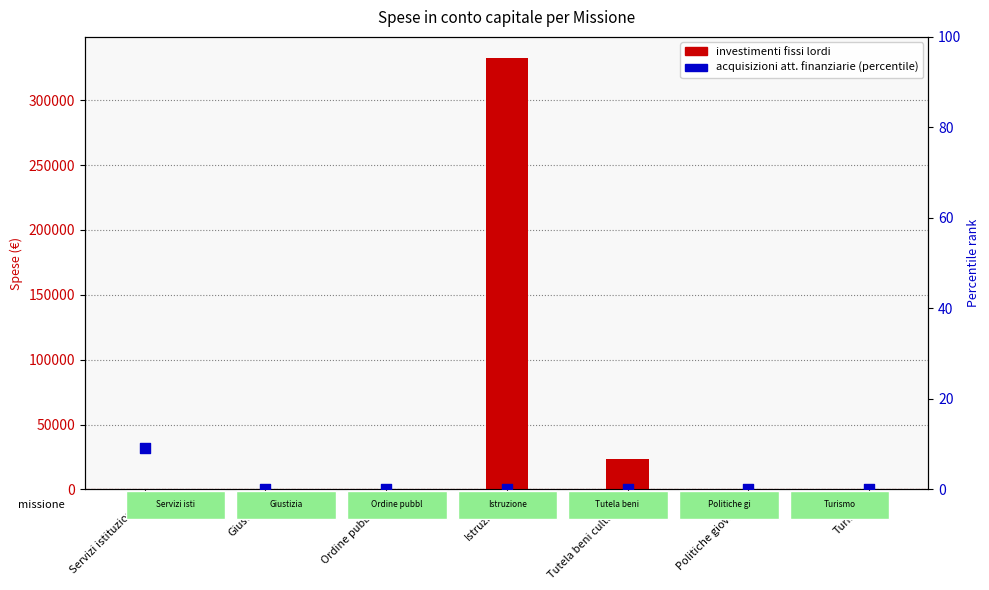

Which series contains the lowest Y value?

Investimenti fissi lordi